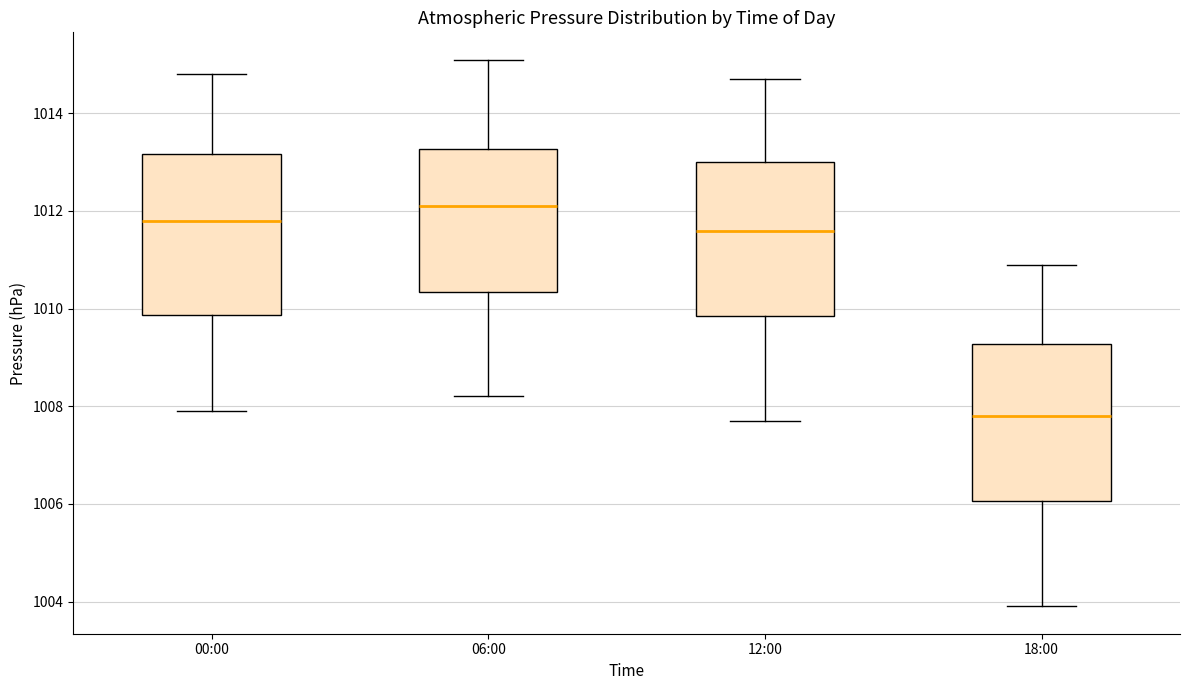

Reading left to right, read every box against the y-axis: the position of its median line, the range the box covers, and the ends of its whiskers. The values are not printed on the chart, so give them approximately, as read against the axis.

00:00: median 1011.8, box 1009.8 to 1013.2, whiskers 1008.0 to 1014.8
06:00: median 1012.2, box 1010.4 to 1013.2, whiskers 1008.2 to 1015.2
12:00: median 1011.6, box 1009.8 to 1013.0, whiskers 1007.8 to 1014.8
18:00: median 1007.8, box 1006.0 to 1009.2, whiskers 1004.0 to 1011.0